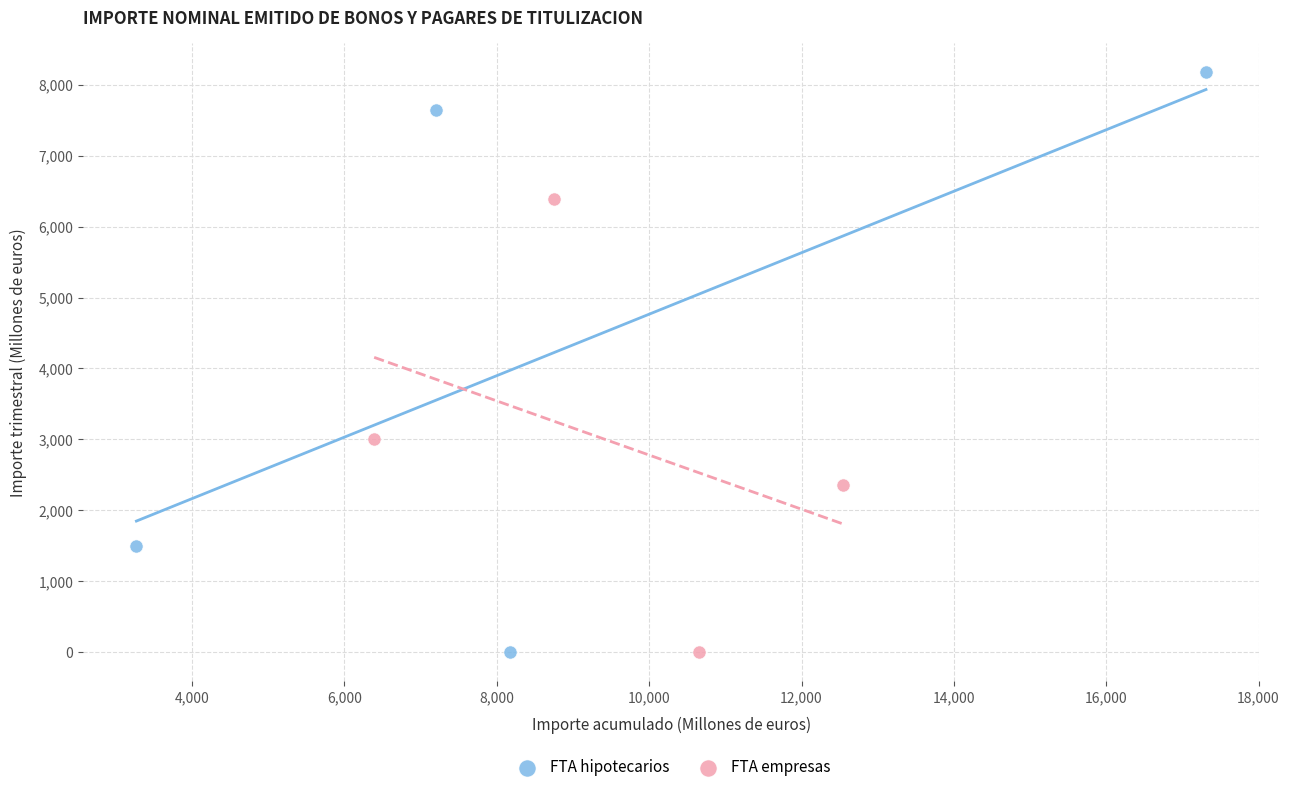

Which series has the largest Y range (max minus min)?

FTA hipotecarios